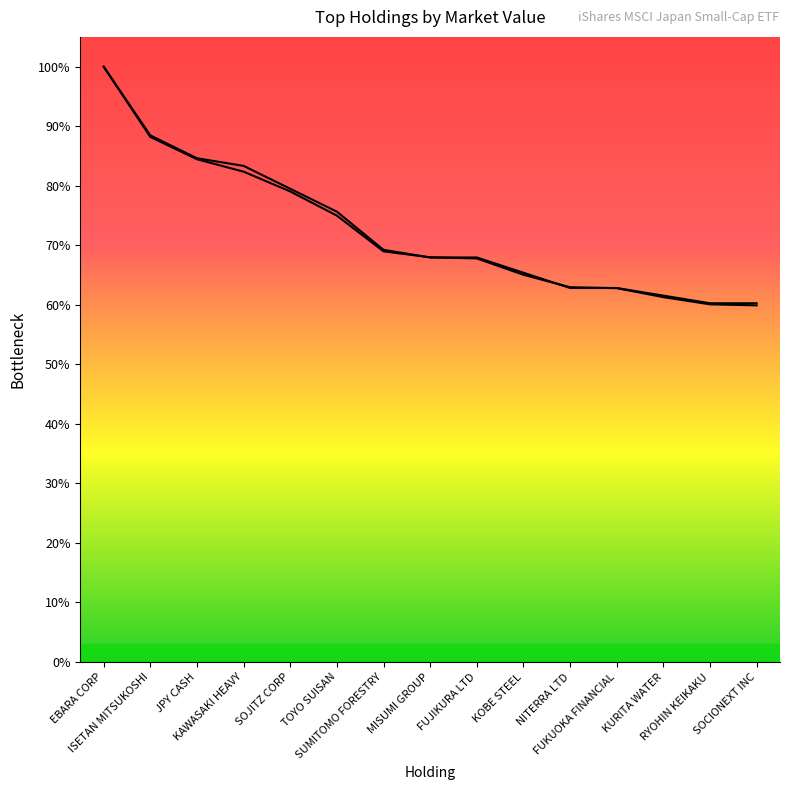

Is it true that Weight (%) equals 1009388.3 at MISUMI GROUP?

False